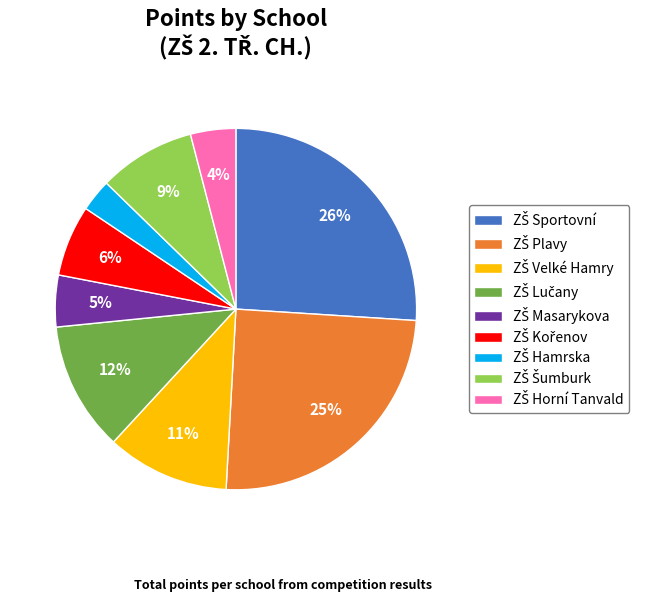

To the nearest percent, what is the difference between the largest and smallest slice percentages?

23%